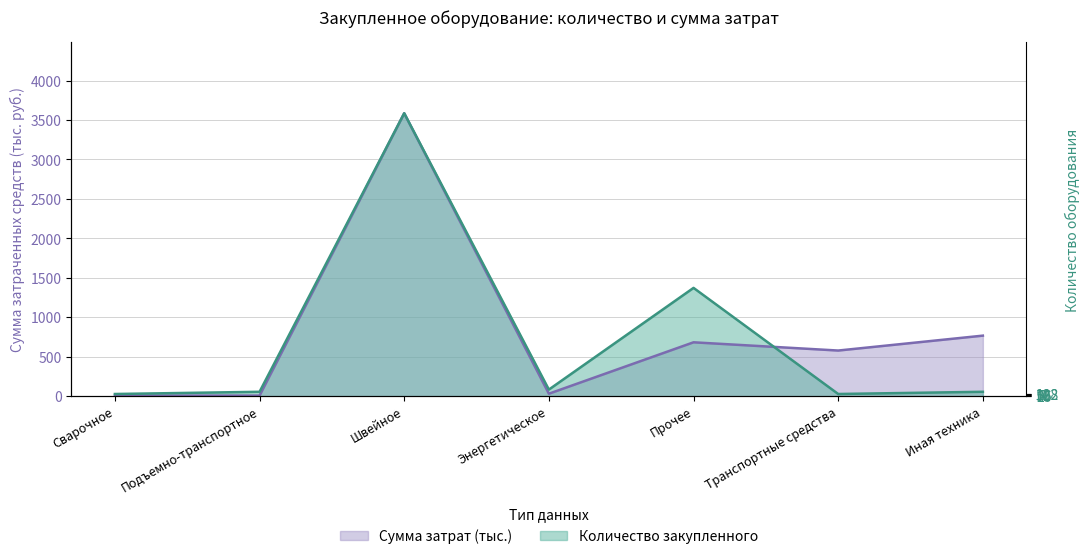

Reading right to left, transcribe all the data shown in this chart.

Сумма затрат (тыс.): 767.6	578.7	683.1	31.7	3585.7	7.7	7.7
Количество закупленного: 56.0	28.0	1372.7	84.0	3585.7	56.0	28.0